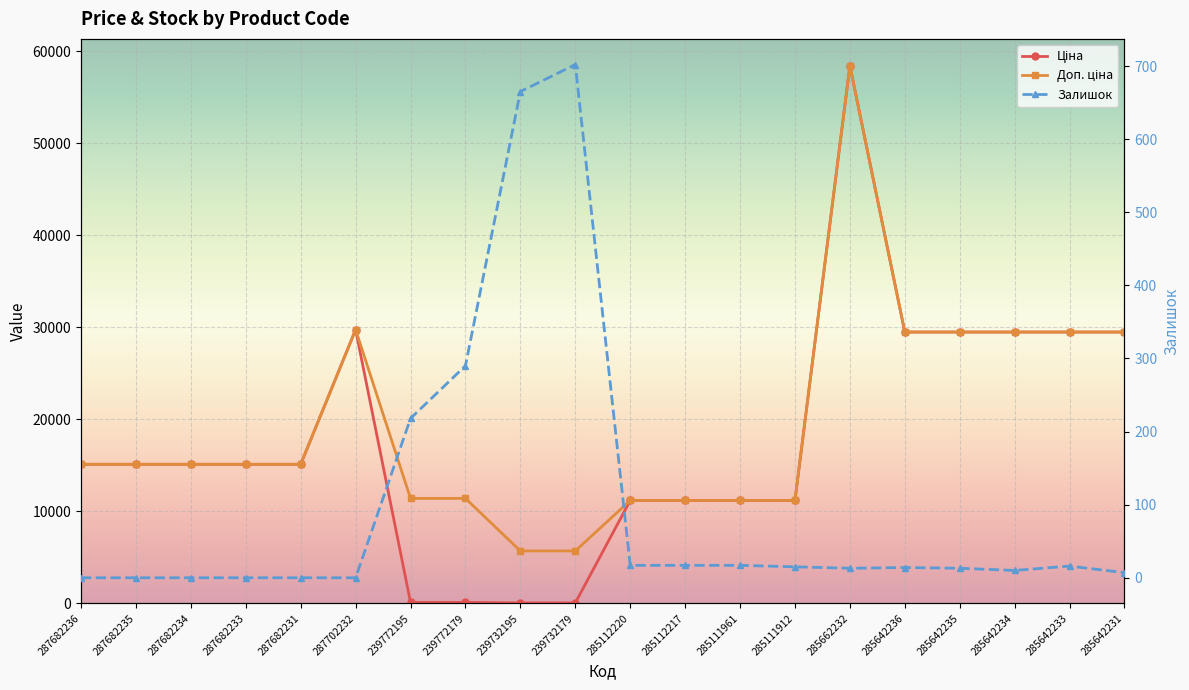

In Ціна, how many points are higher than both neighbors (excluding endpoints)?

2